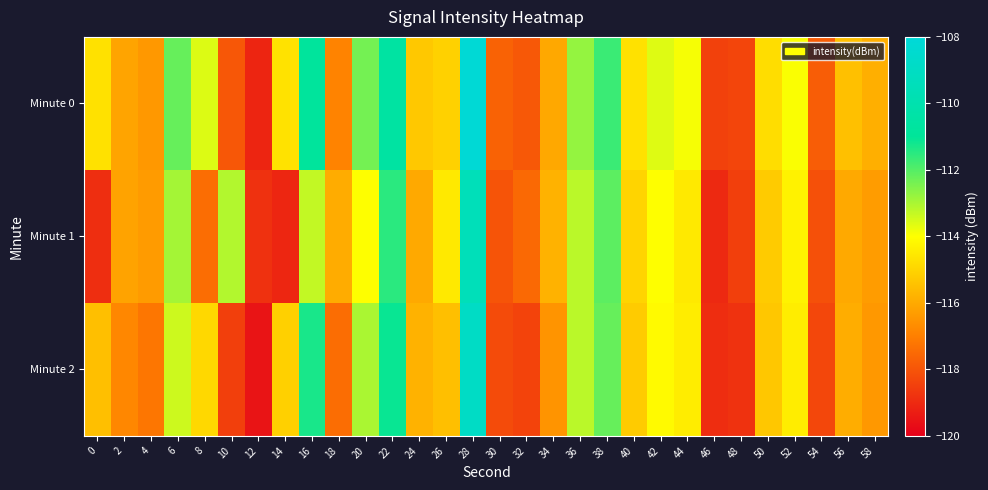

How many series are shown in this chart?

3